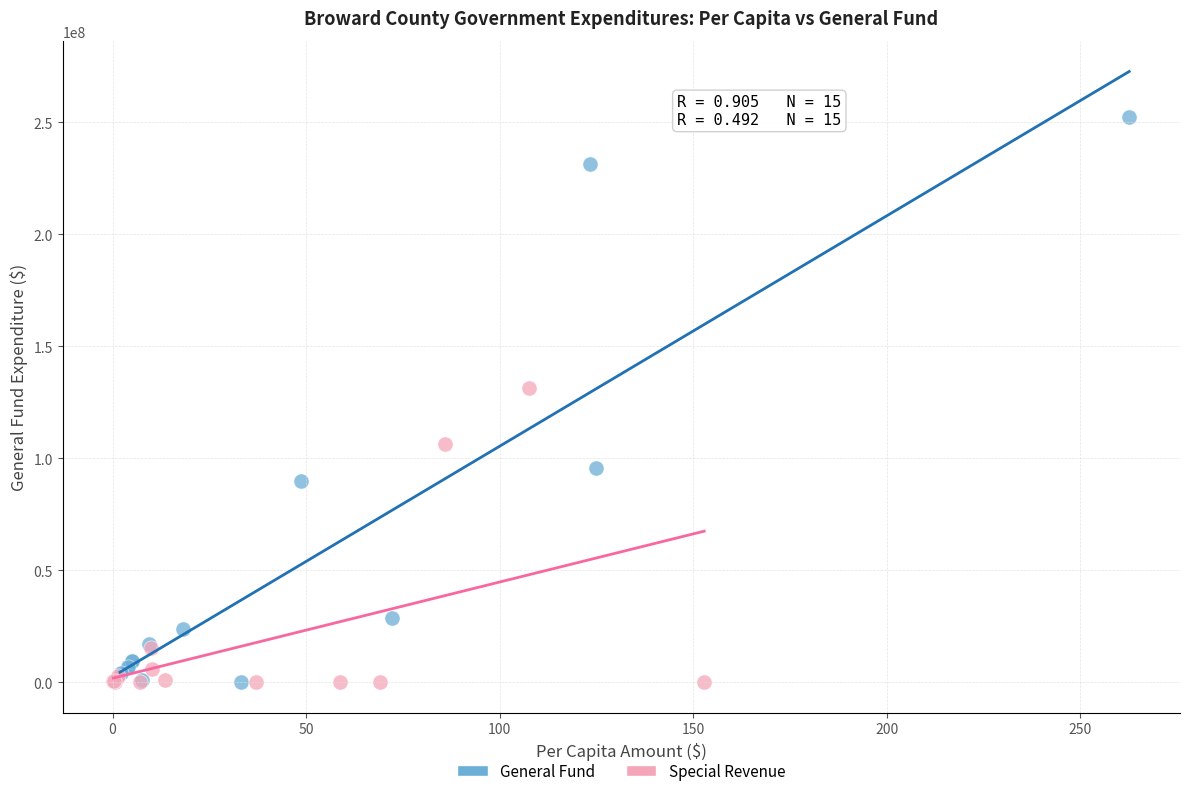

Which series has the largest Y range (max minus min)?

General Fund